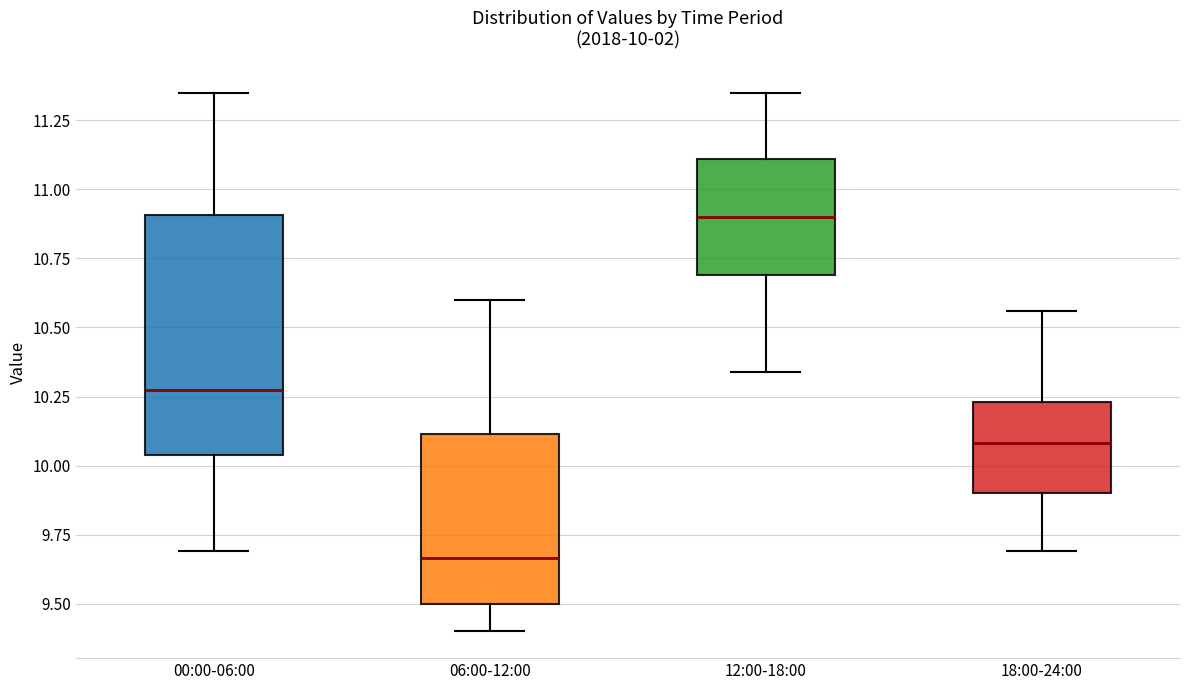

Which box's median line is the highest?

12:00-18:00